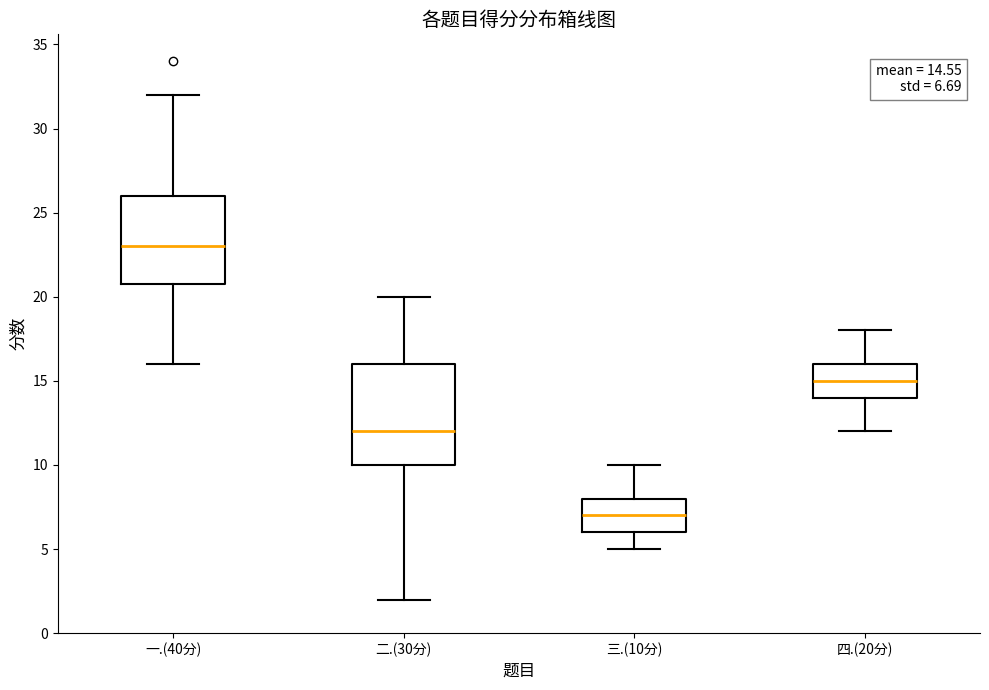

Which box is the tallest, from its lower edge to its upper edge?

二.(30分)